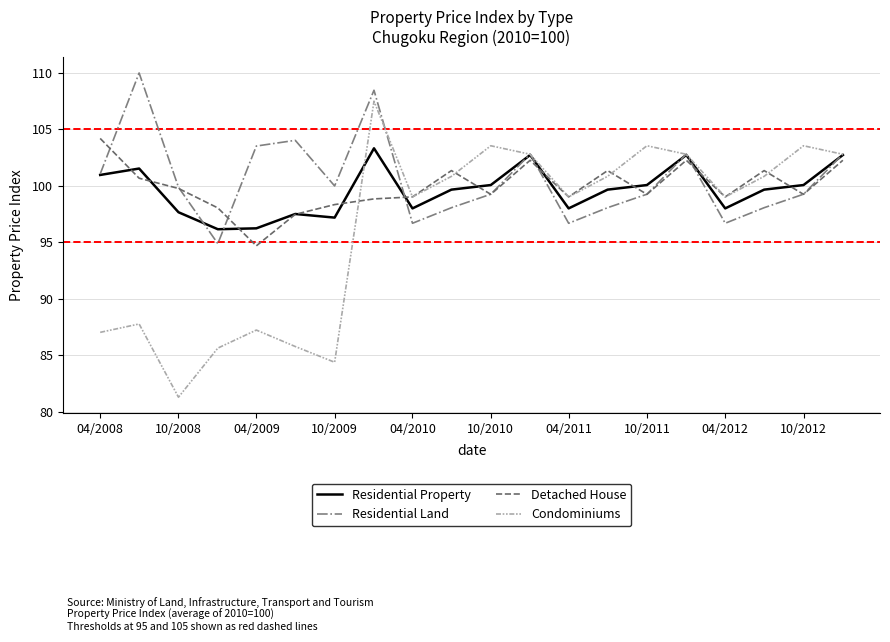

What is the greatest value displayed?

110.0